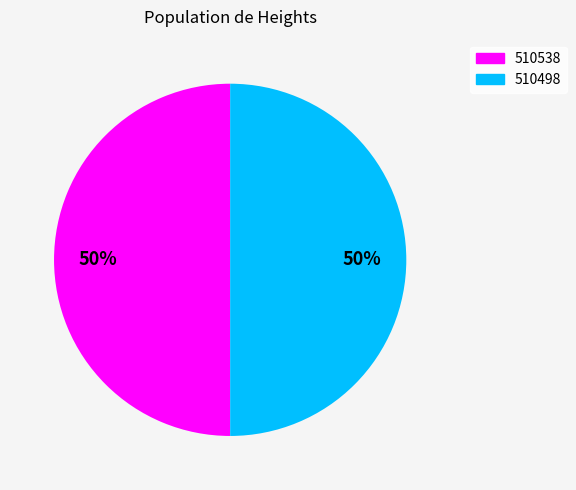

How many slices are in this pie chart?

2